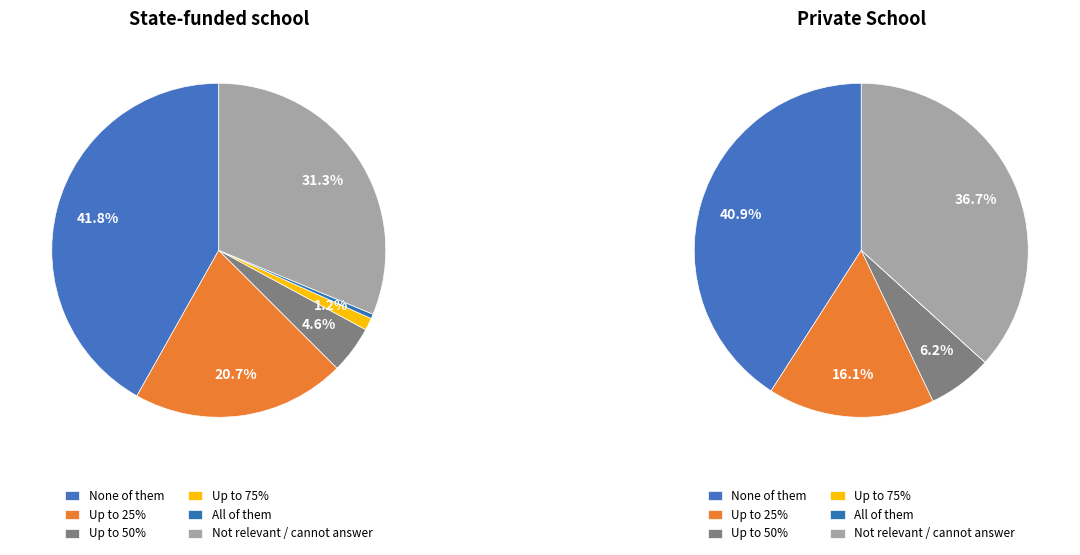

What is the largest slice in the pie chart?

None of them